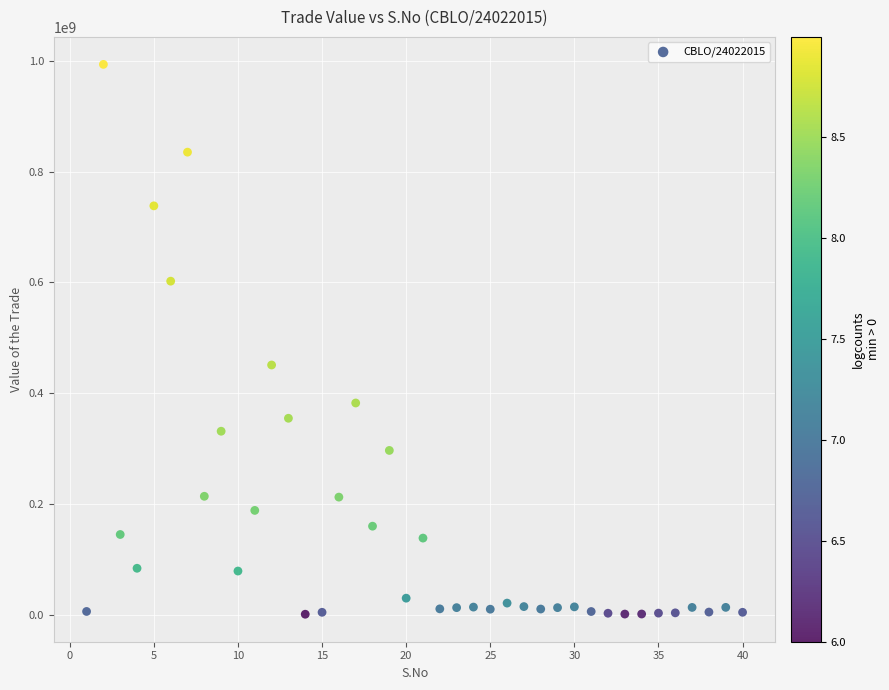

What is the range of X values (max minus min)?

39.0